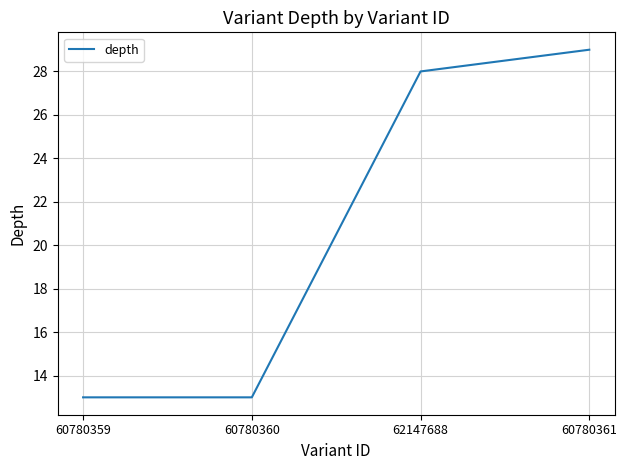

What is the smallest value displayed?

13